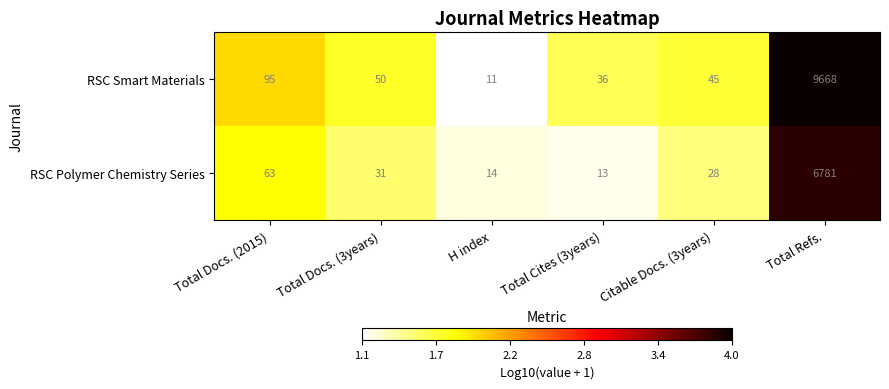

Between Total Docs. (3years) and Total Refs., which series saw the biggest shift?

RSC Smart Materials